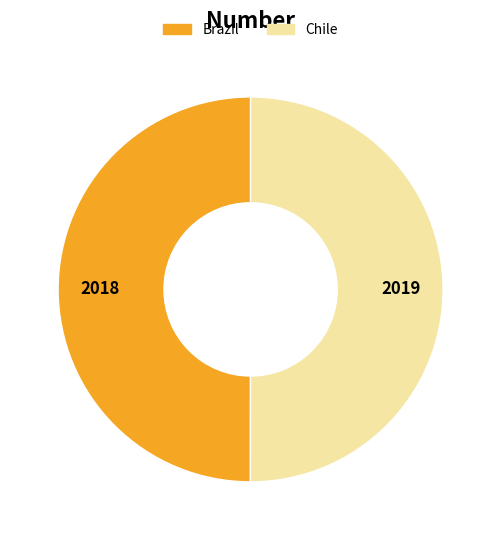

True or false: Brazil accounts for 59% of the total.

False